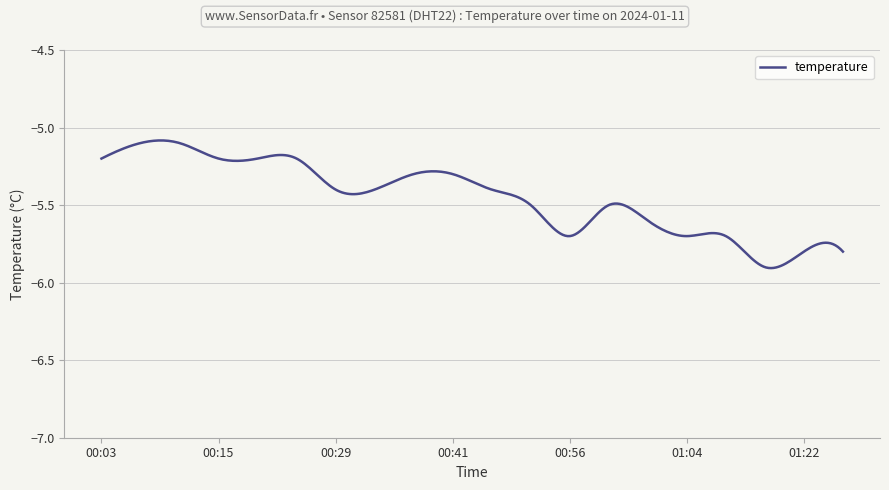

Reading left to right, transcribe all the data shown in this chart.

00:03=-5.2	00:06=-5.1	00:12=-5.1	00:15=-5.2	00:21=-5.2	00:23=-5.2	00:29=-5.4	00:32=-5.4	00:38=-5.3	00:41=-5.3	00:47=-5.4	00:53=-5.5	00:56=-5.7	00:58=-5.5	01:01=-5.6	01:04=-5.7	01:07=-5.7	01:10=-5.9	01:22=-5.8	01:25=-5.8